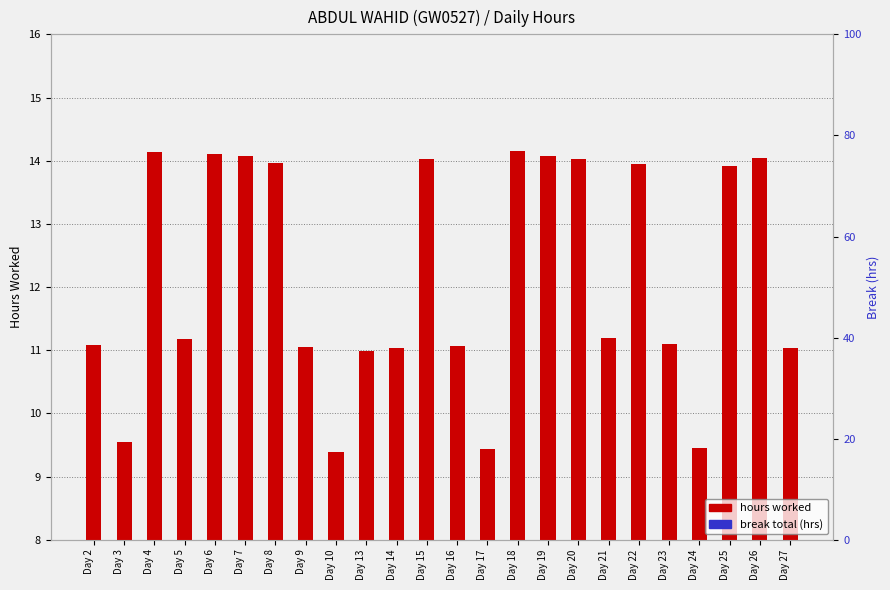

At which label is break total (hrs) closest to 0?

Day 2